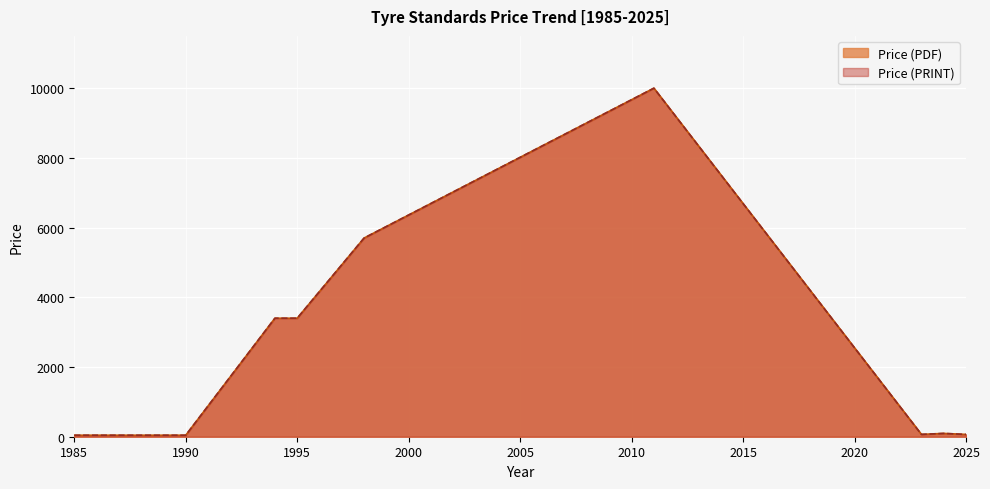

What is the value of the Price (PDF) point at the 1st from the left?

43